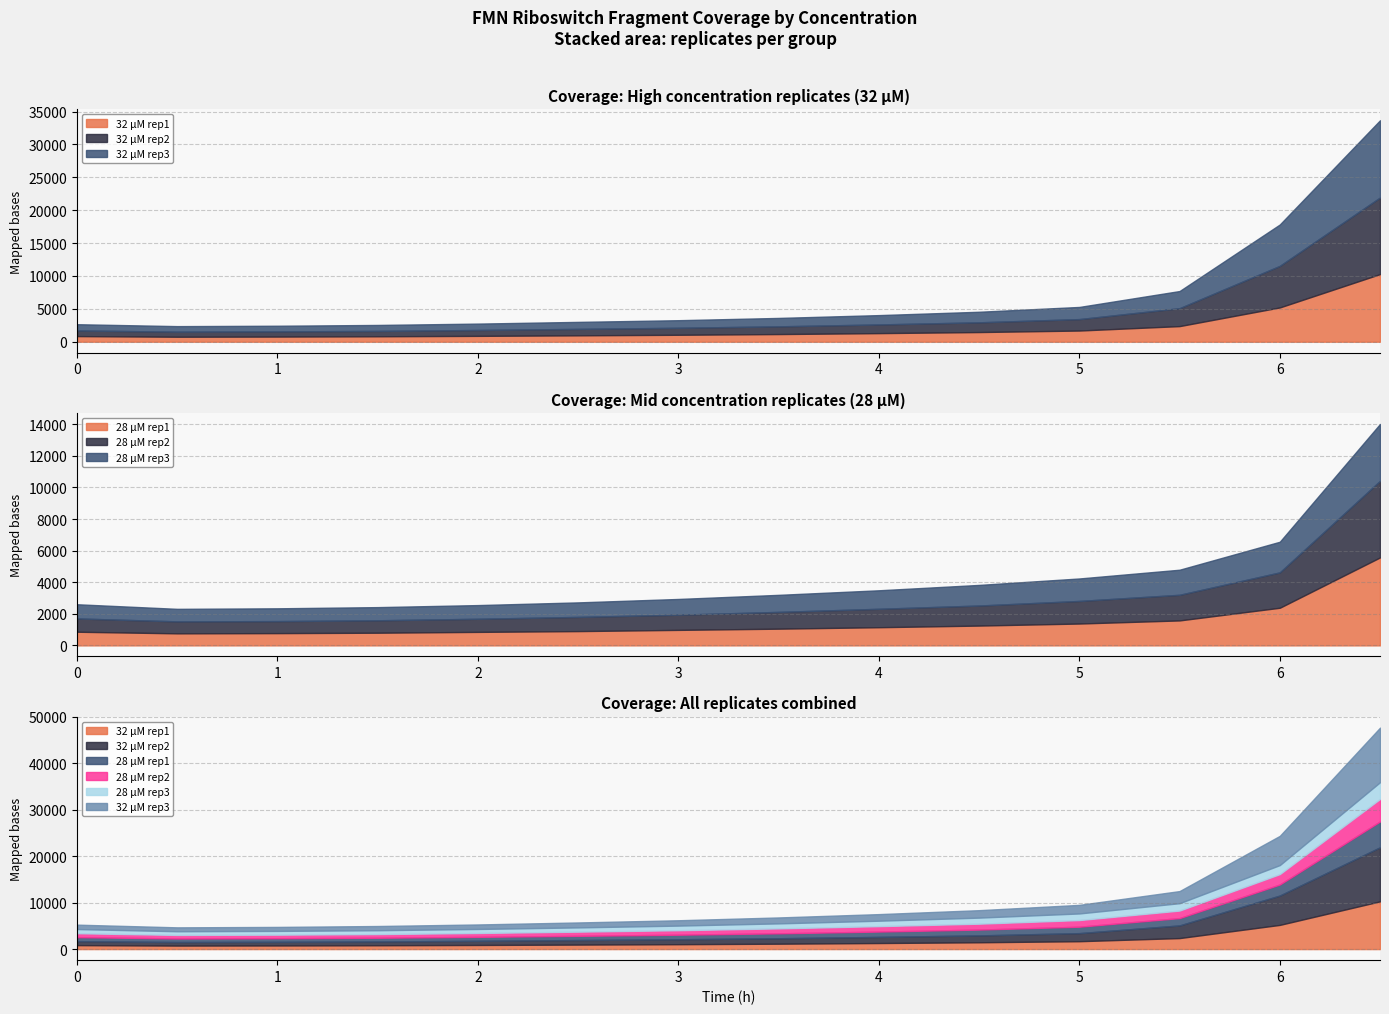

True or false: 28 µM rep2 has a value of 2160 at 5.0.

False